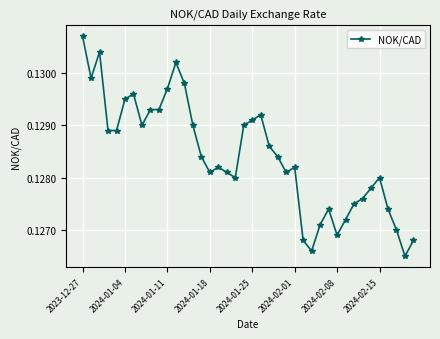

Count the values in the range 0 to 1.

40